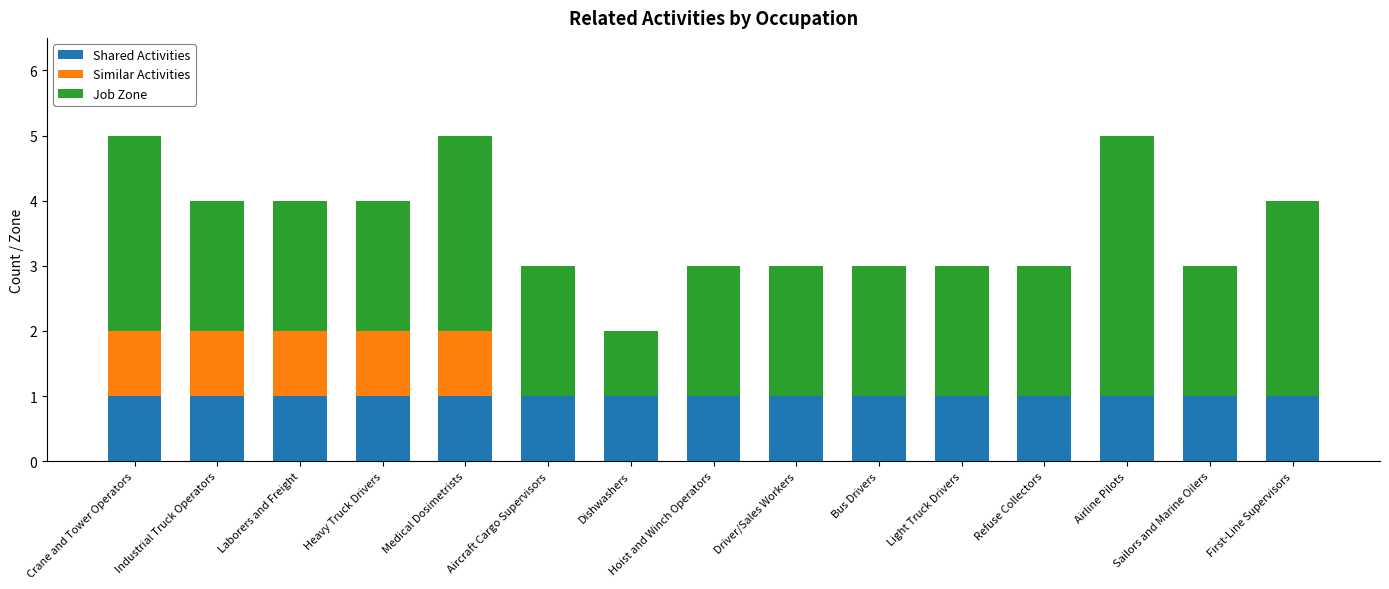

What is the average value of the Shared Activities series?

1